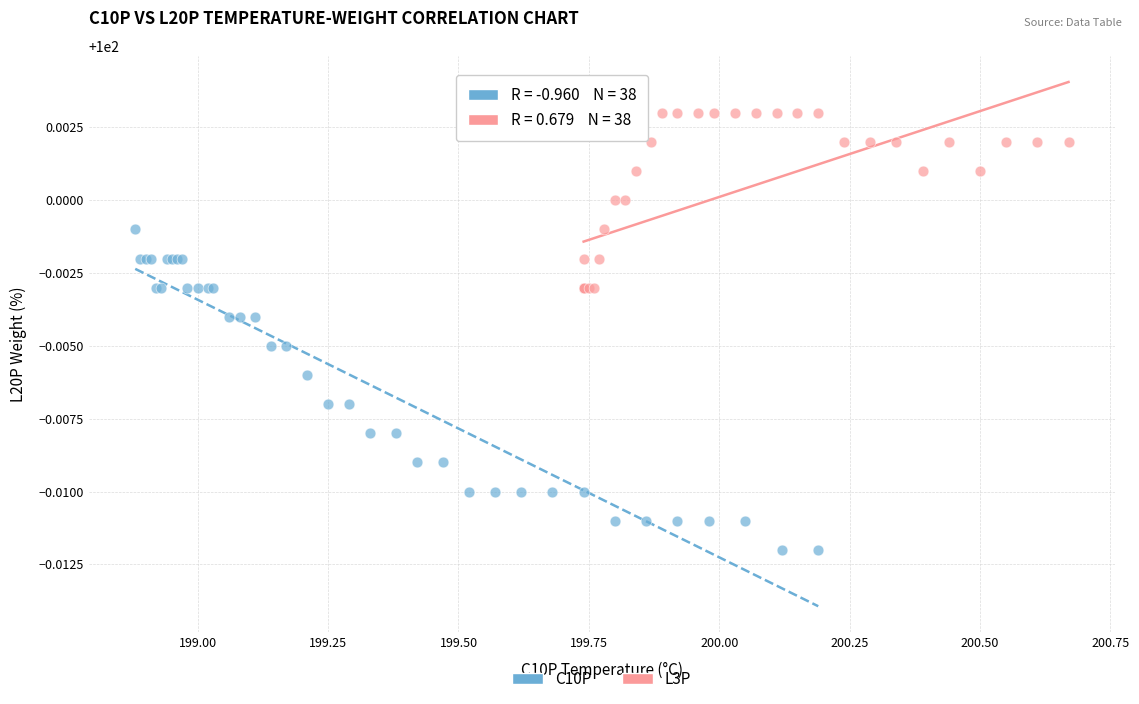

Which series has the widest spread of Y values?

C10P